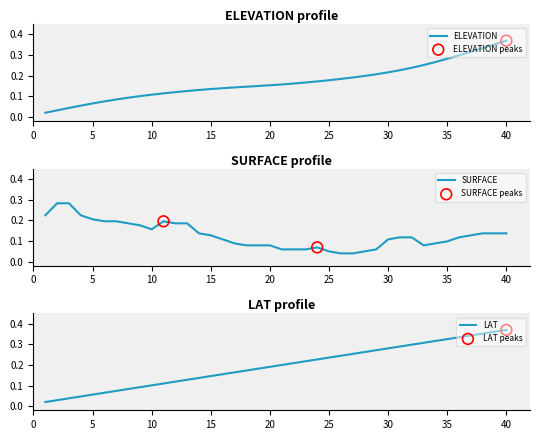

Which series has the largest Y range (max minus min)?

ELEVATION